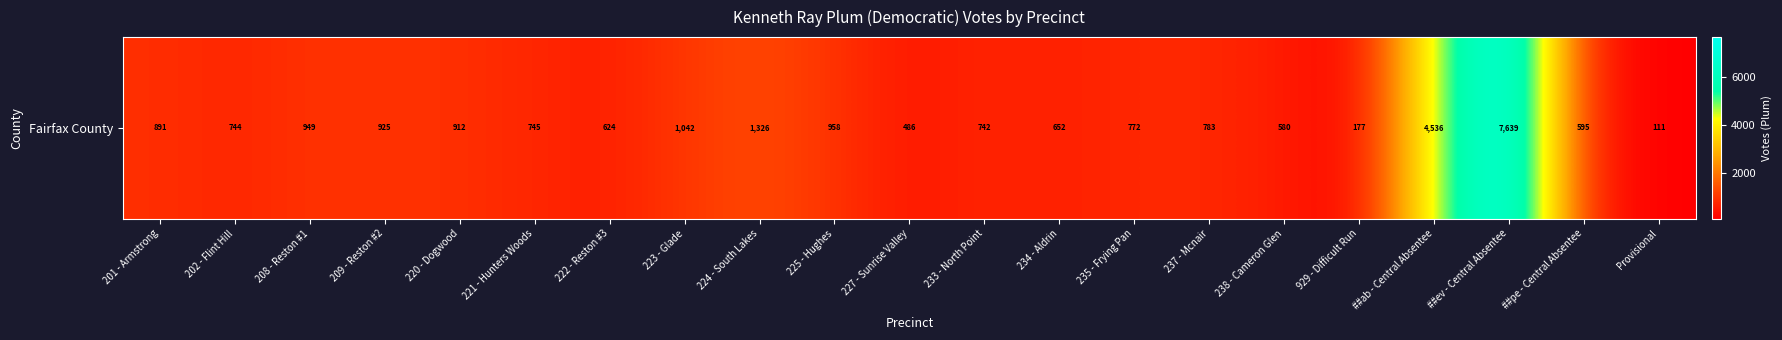

At which label is the value closest to 3875?

##ab - Central Absentee